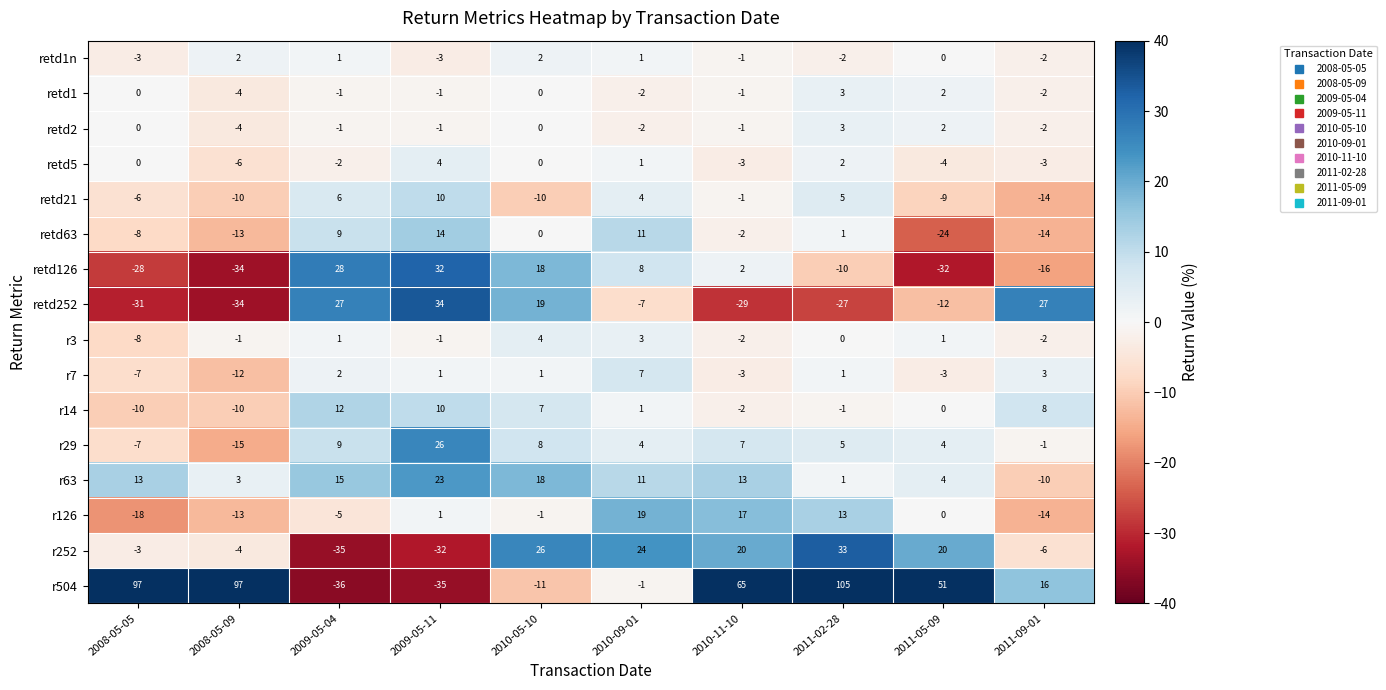

Is it true that retd126 equals 42 at 2009-05-11?

False